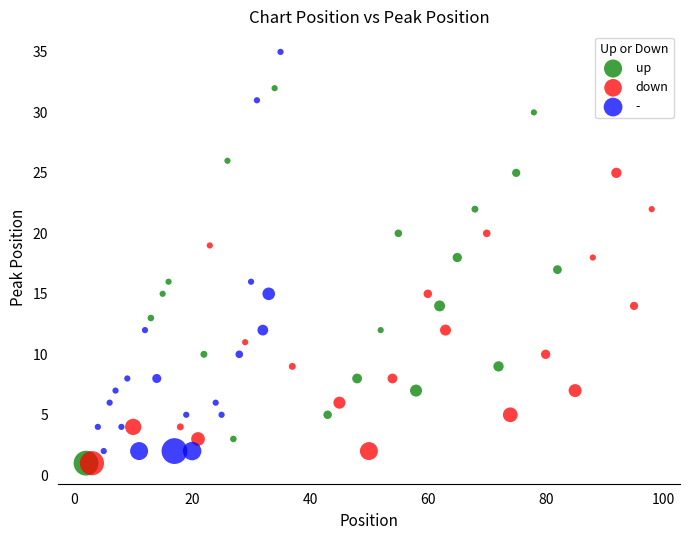

Which series reaches the maximum Y coordinate?

-